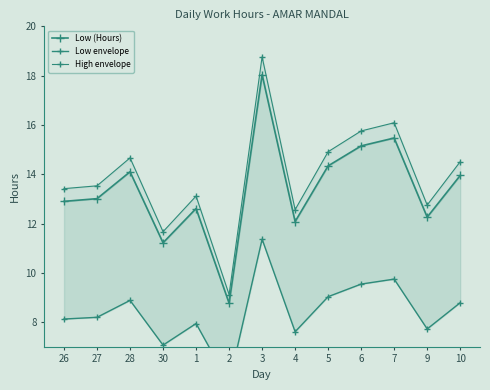

What is the total value across all series at 10?

37.2